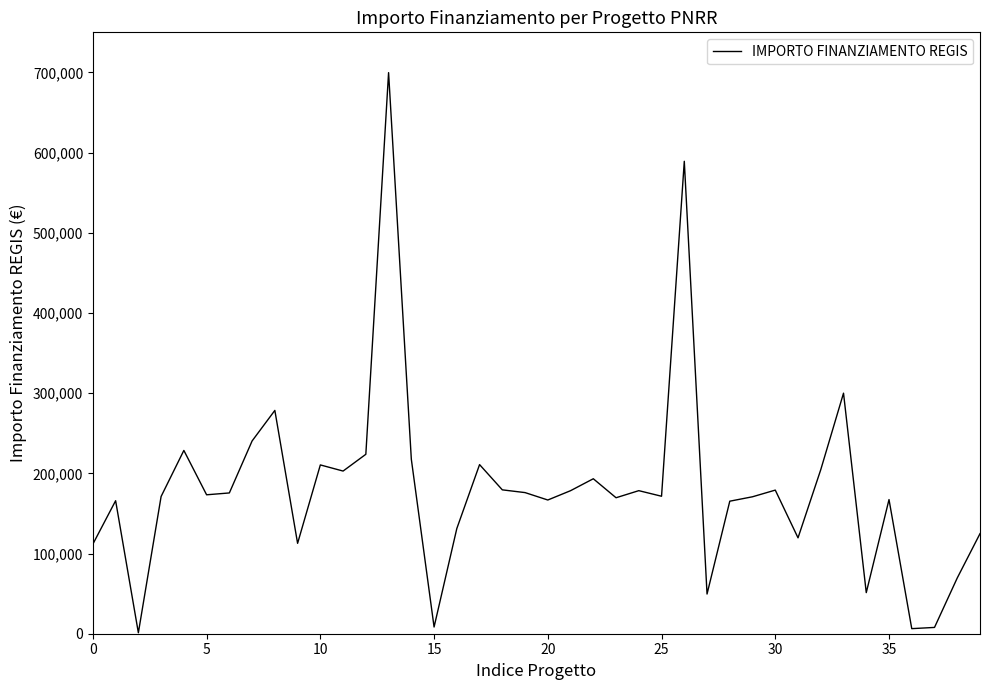

How many series are shown in this chart?

1